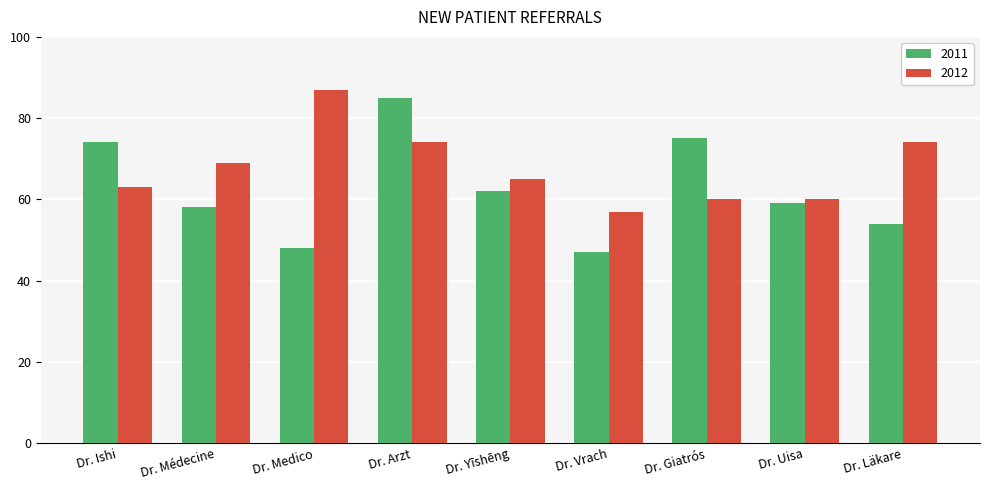

At which label does 2012 reach its minimum?

Dr. Vrach